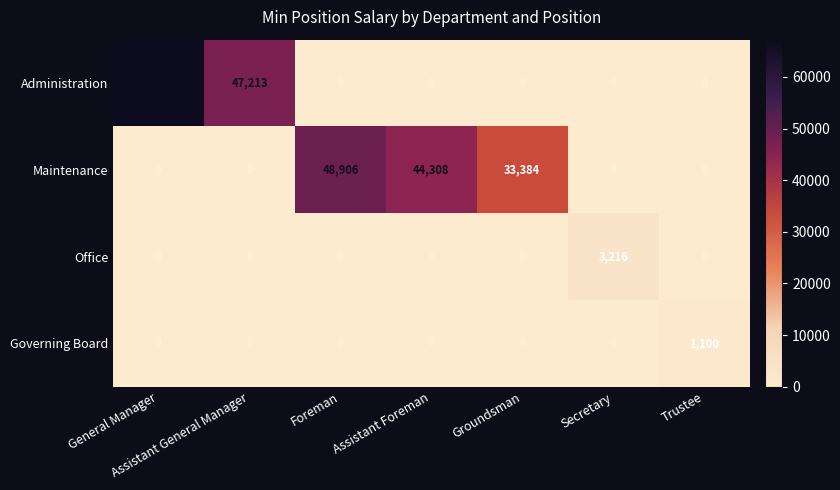

List the series in order of their peak value, lowest first.

Governing Board, Office, Maintenance, Administration